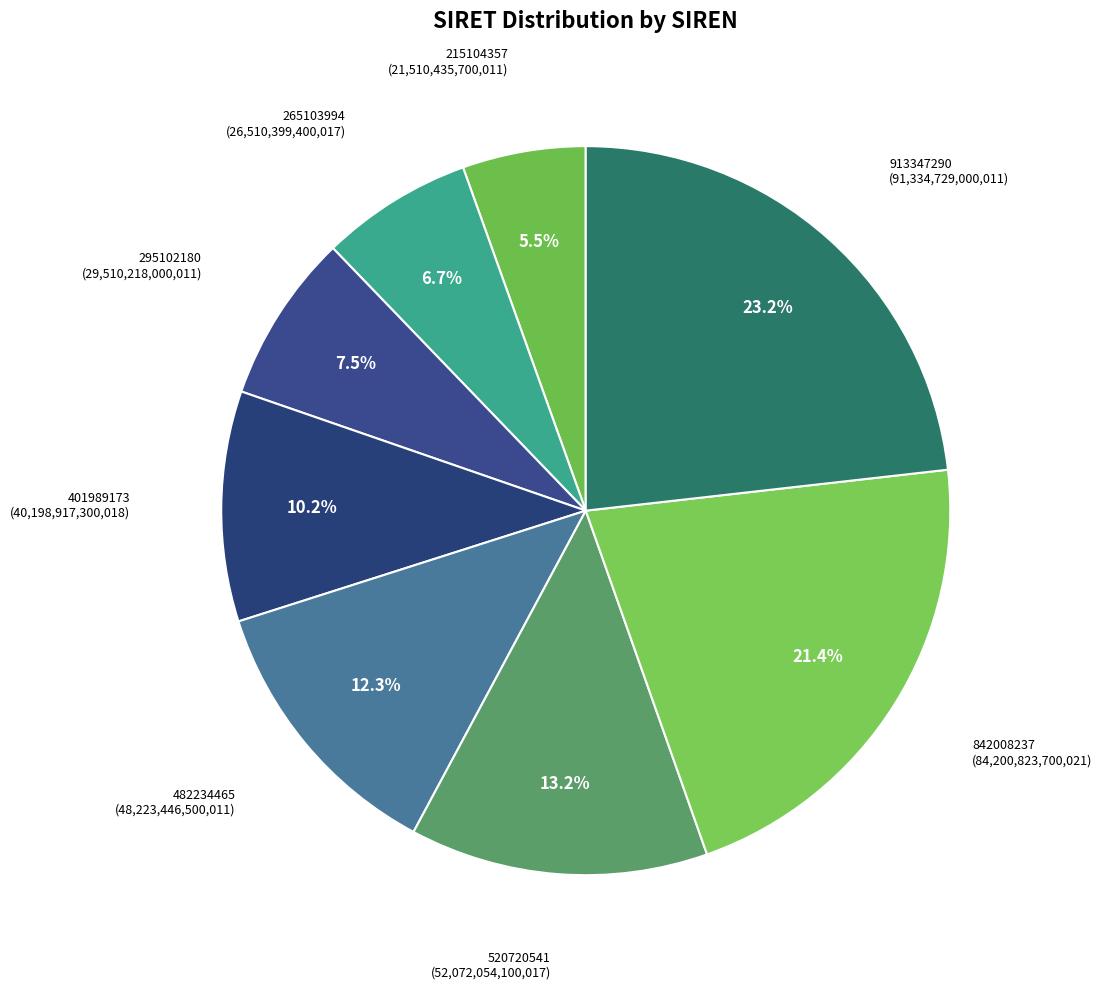

How many segments does this pie chart have?

8